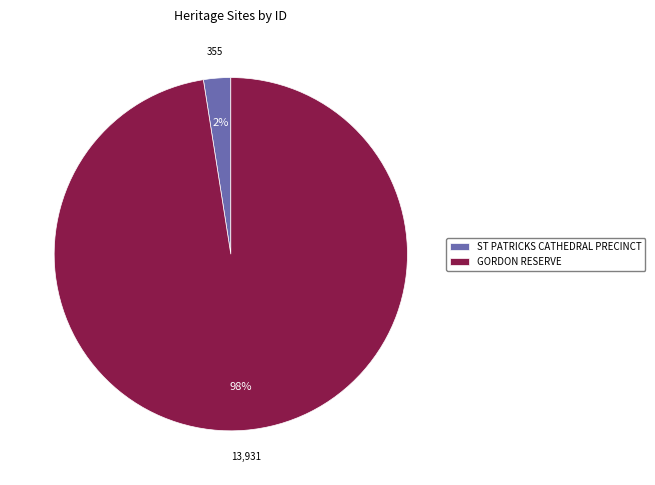

What is the largest slice in the pie chart?

GORDON RESERVE